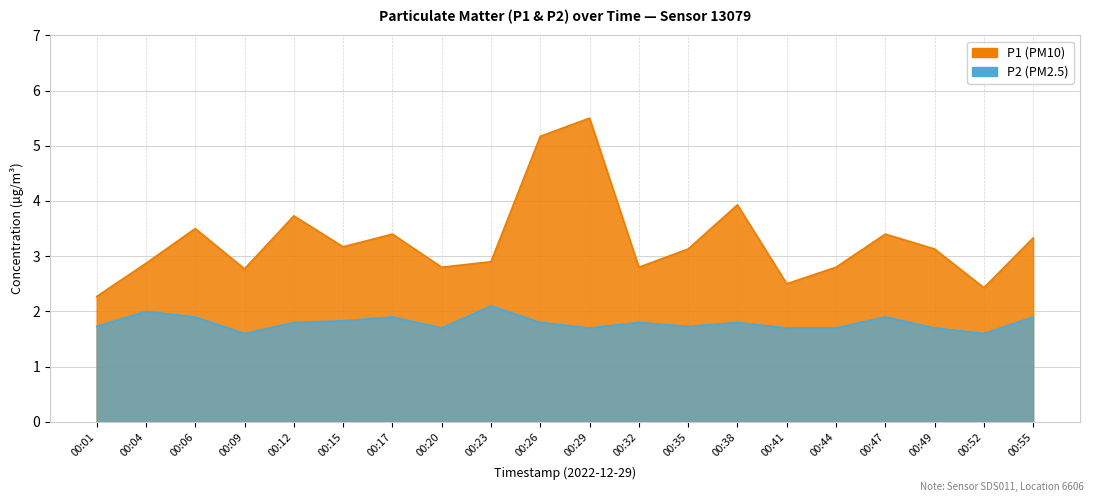

Reading left to right, extract all data points from this chart.

P1: 2.3	2.9	3.5	2.8	3.7	3.2	3.4	2.8	2.9	5.2	5.5	2.8	3.1	3.9	2.5	2.8	3.4	3.1	2.4	3.3
P2: 1.7	2.0	1.9	1.6	1.8	1.8	1.9	1.7	2.1	1.8	1.7	1.8	1.7	1.8	1.7	1.7	1.9	1.7	1.6	1.9